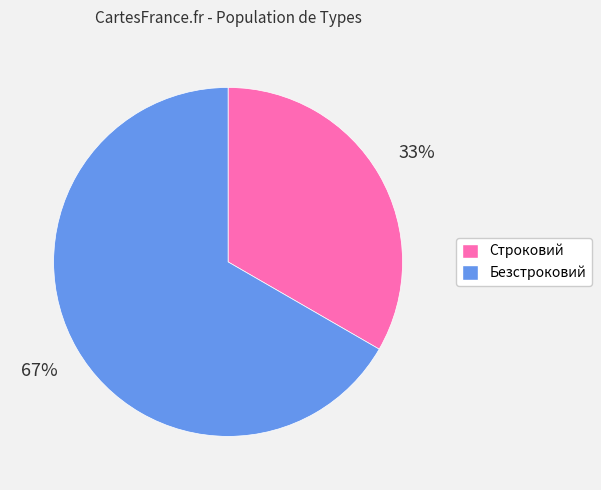

To the nearest percent, what is the average slice percentage?

50%